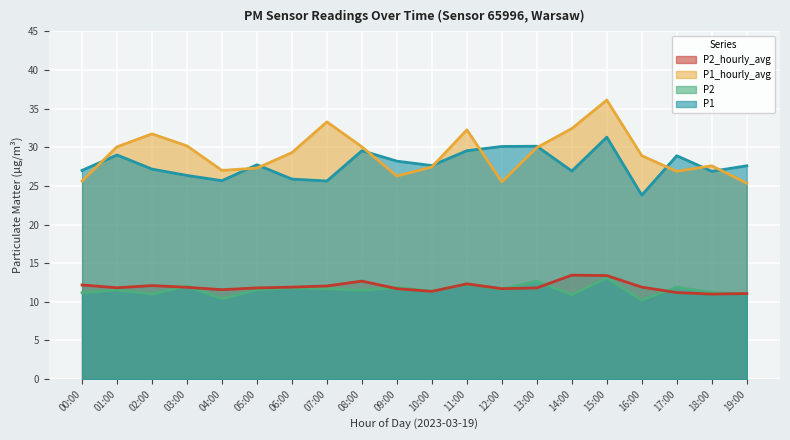

True or false: P1_hourly_avg and P2 intersect in this chart.

False